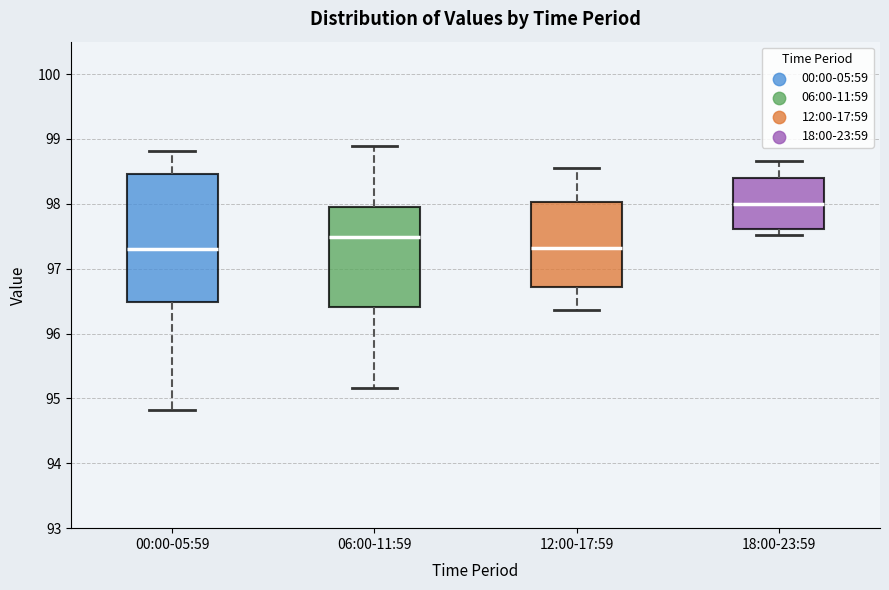

Where does the lower whisker of the box for 06:00-11:59 end on the y-axis? The values are not printed on the chart, so give them approximately, as read against the axis.

95.2